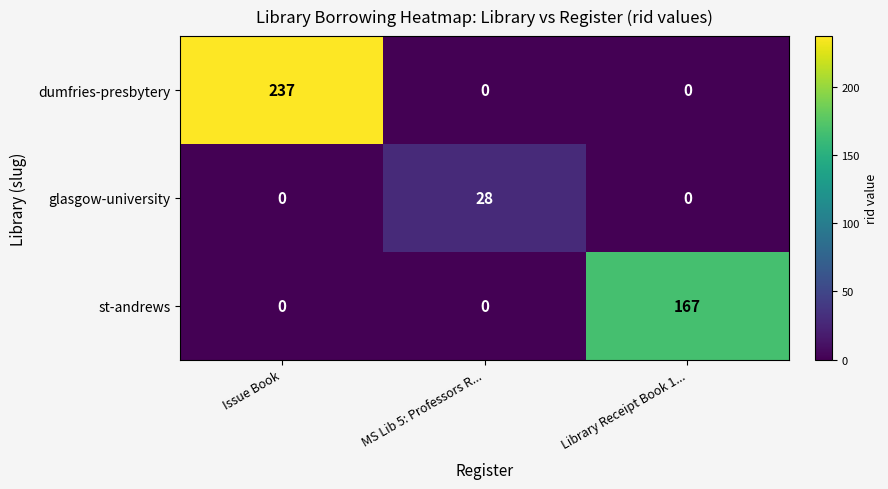

List the series in order of their peak value, highest first.

dumfries-presbytery, st-andrews, glasgow-university